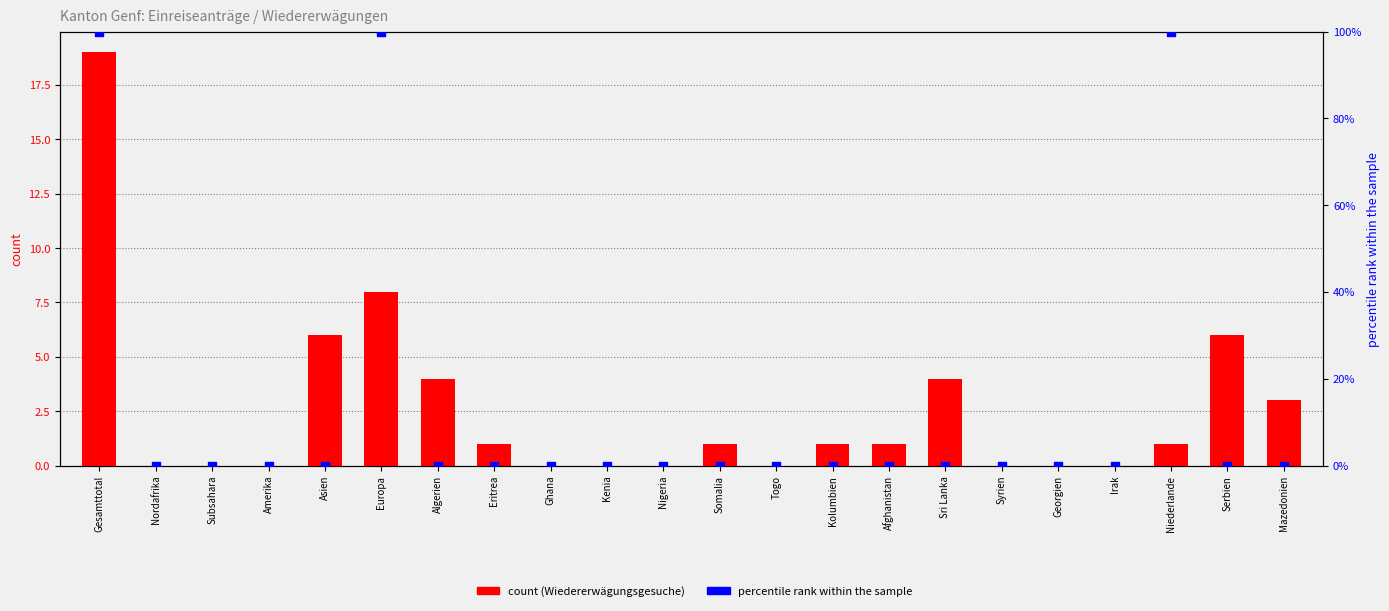

Which series has the widest spread of Y values?

Einreiseanträge Total (scaled)